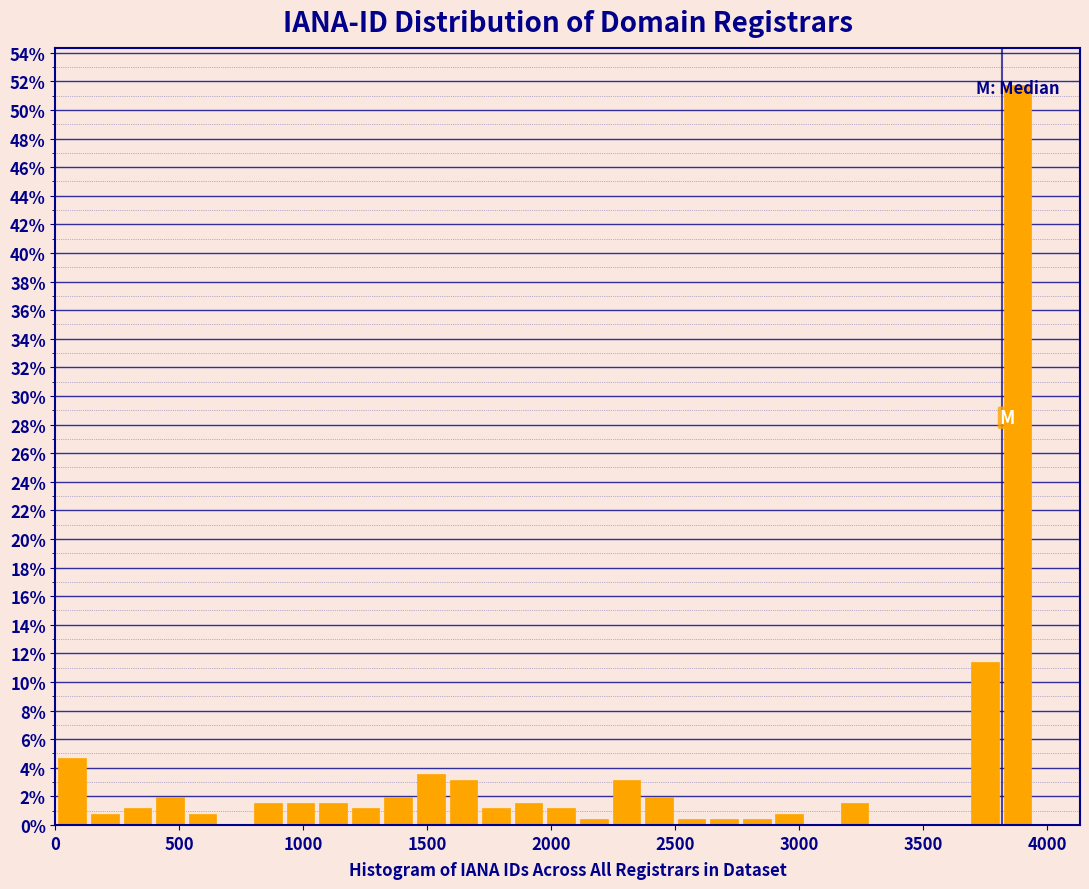

Around what value on the x-axis is the tallest bar? Give the approximate position of its centre, as read against the axis.

3900